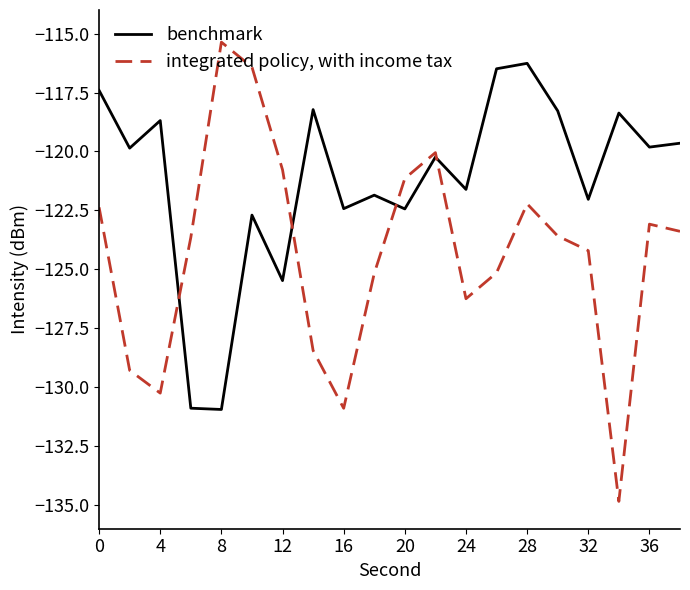

Rank the series by their maximum value, from lowest to highest.

benchmark, integrated policy, with income tax